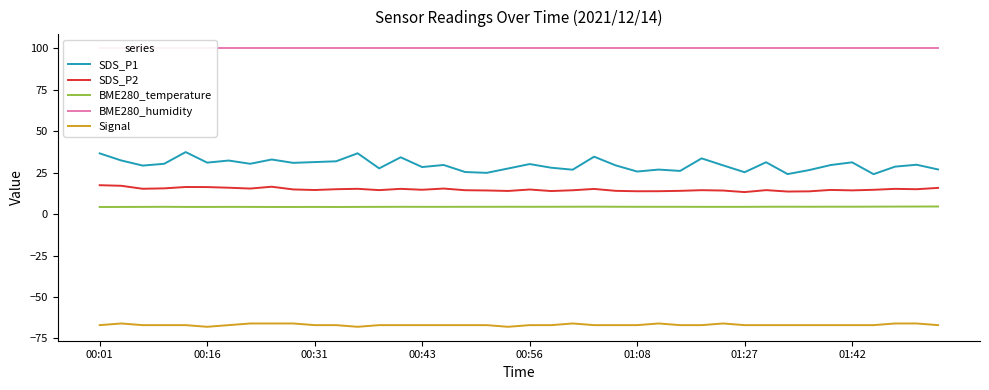

How many data points in Signal are less than -67?

3